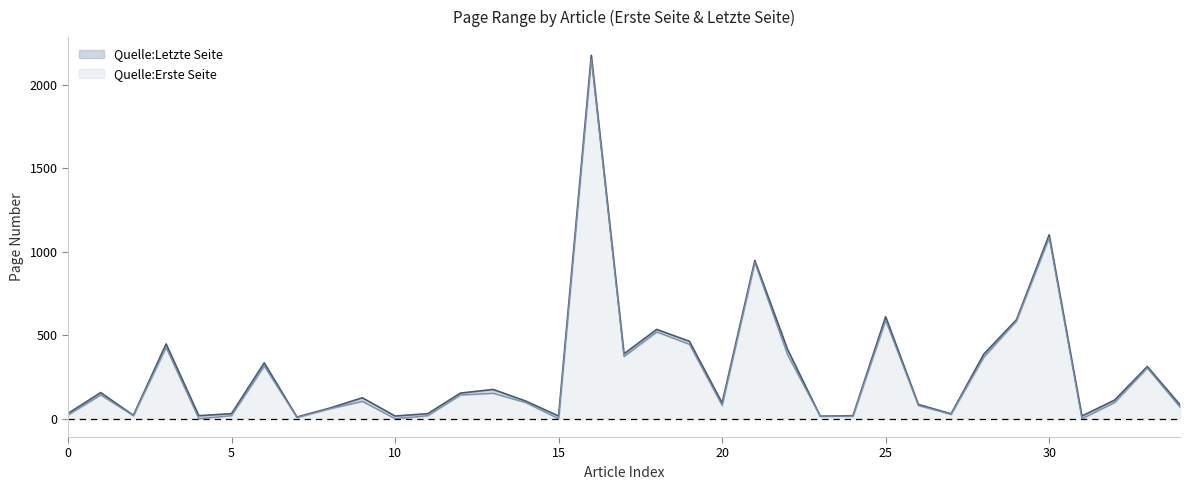

What is the approximate value of Quelle:Letzte Seite at 21, to the nearest 100?

900